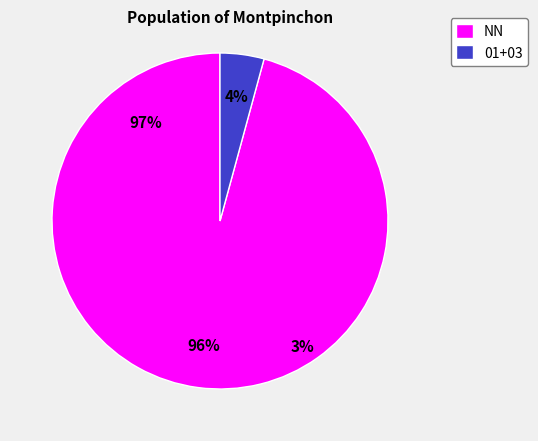

Which category has the smallest portion of the pie?

01+03